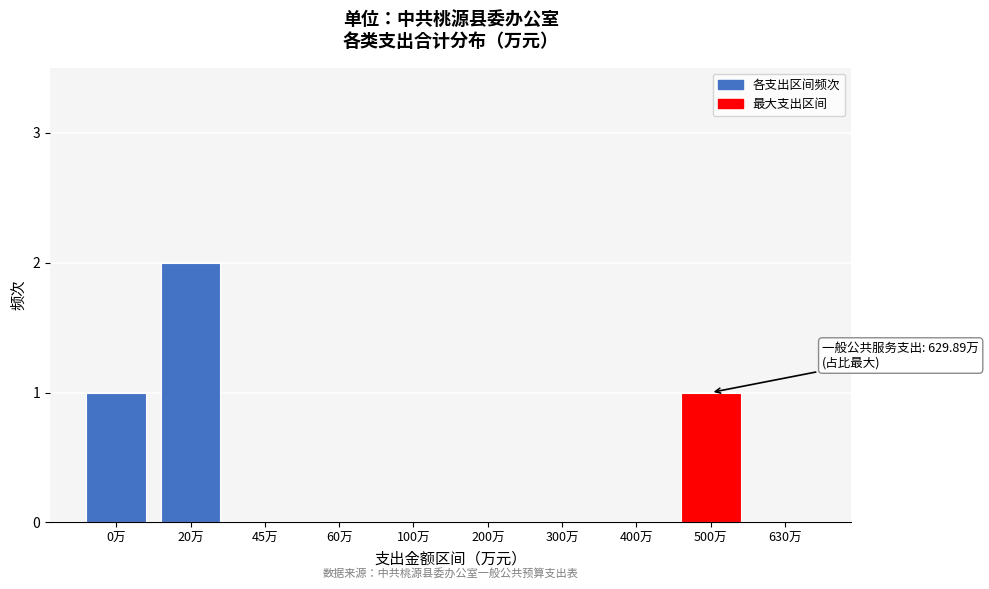

Reading left to right, list all the values displayed in this chart.

0万=1	20万=2	45万=0	60万=0	100万=0	200万=0	300万=0	400万=0	500万=1	630万=0